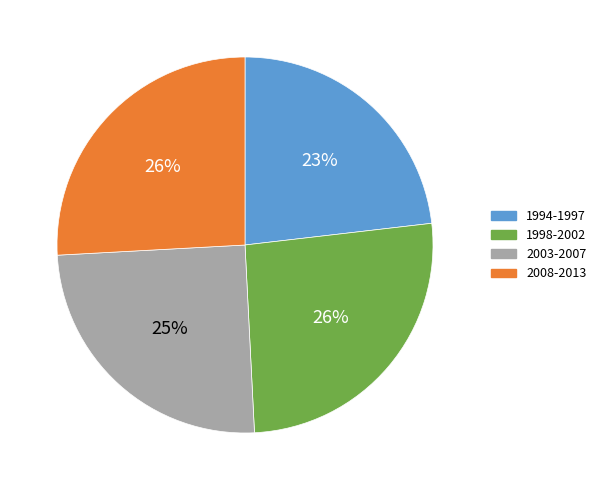

Combined, do 2008-2013 and 1998-2002 account for over 50%?

Yes